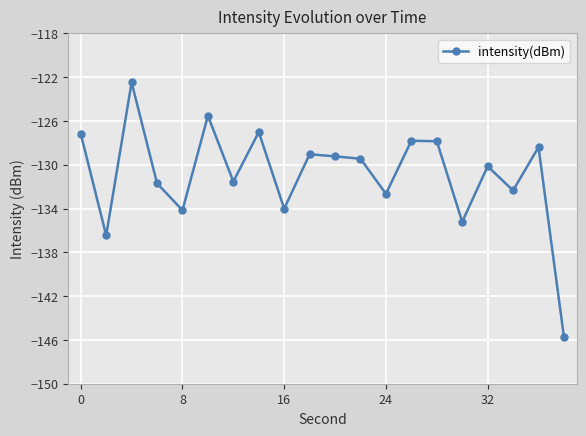

True or false: there are more than 2 points higher than both neighbors.

True